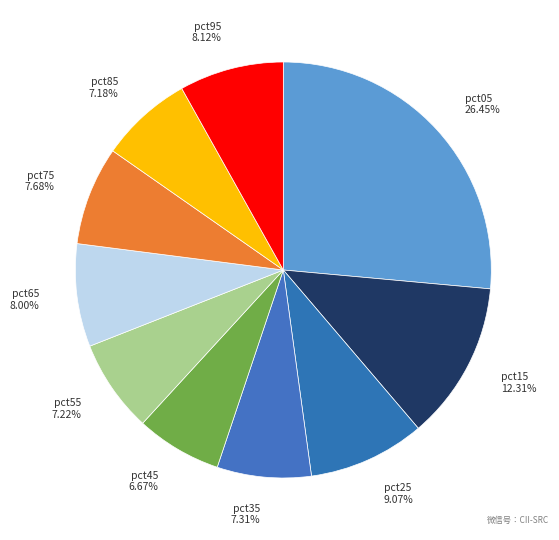

Which slice is the largest?

pct05